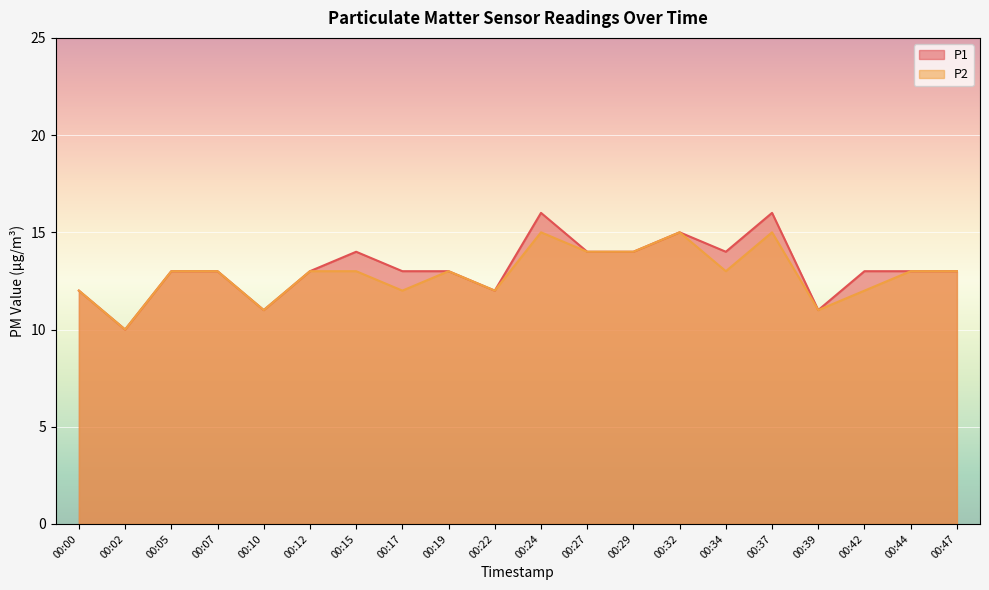

True or false: P1 and P2 cross at least once.

False